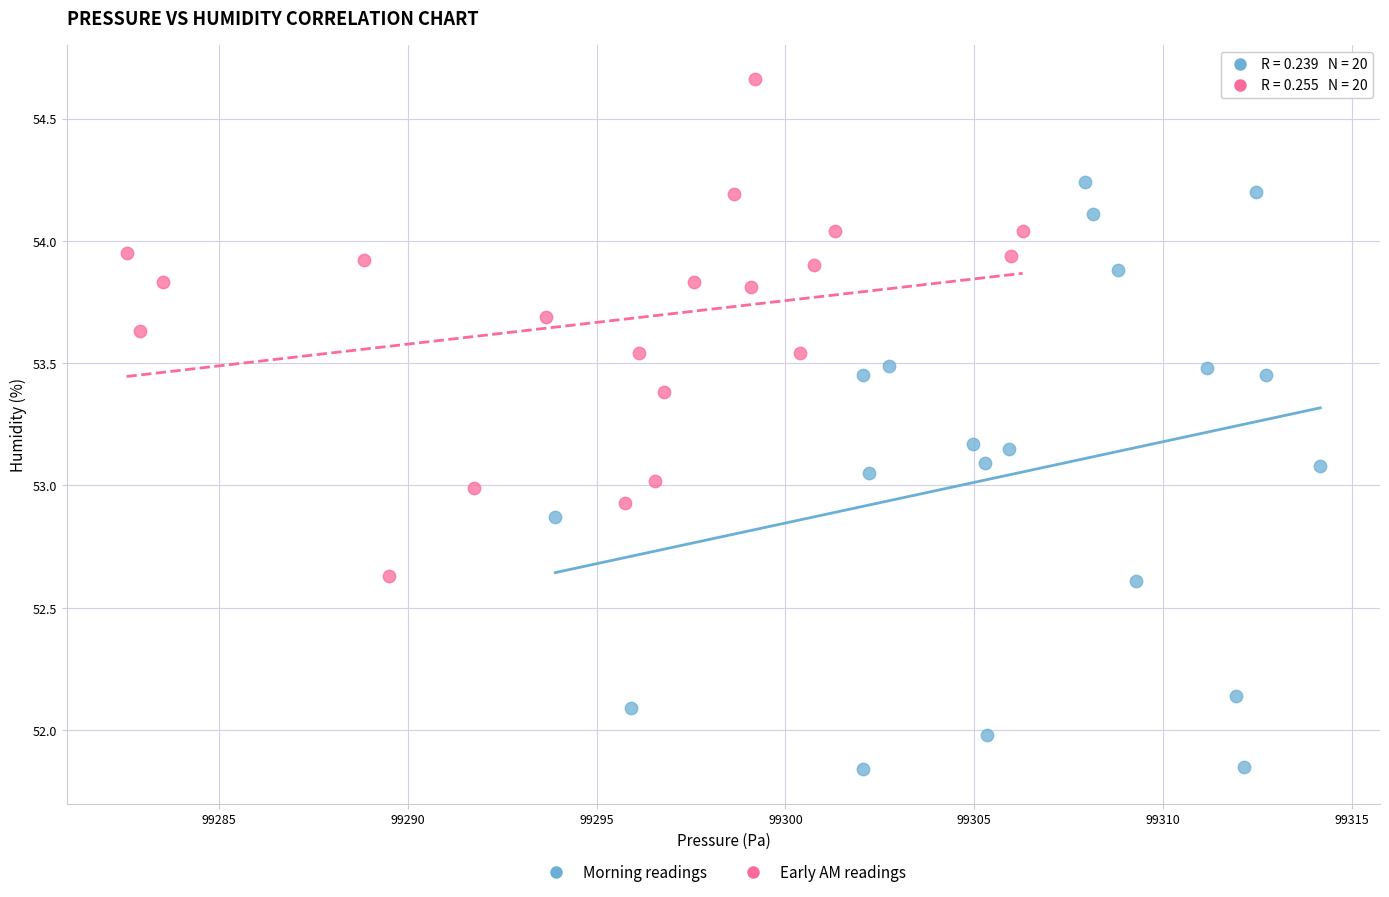

What are all the series names shown in the legend?

Morning readings, Early AM readings